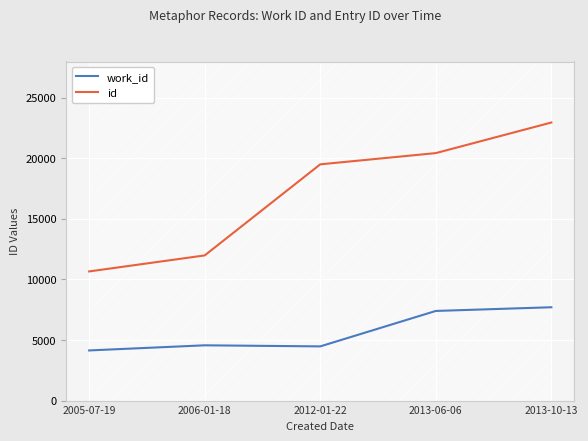

At how many categories does at least one series exceed 5625?

5